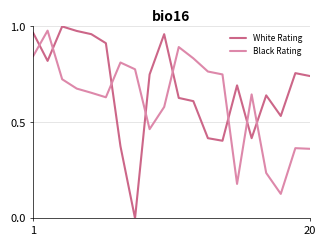

Which series has the largest range (max minus min)?

White Rating